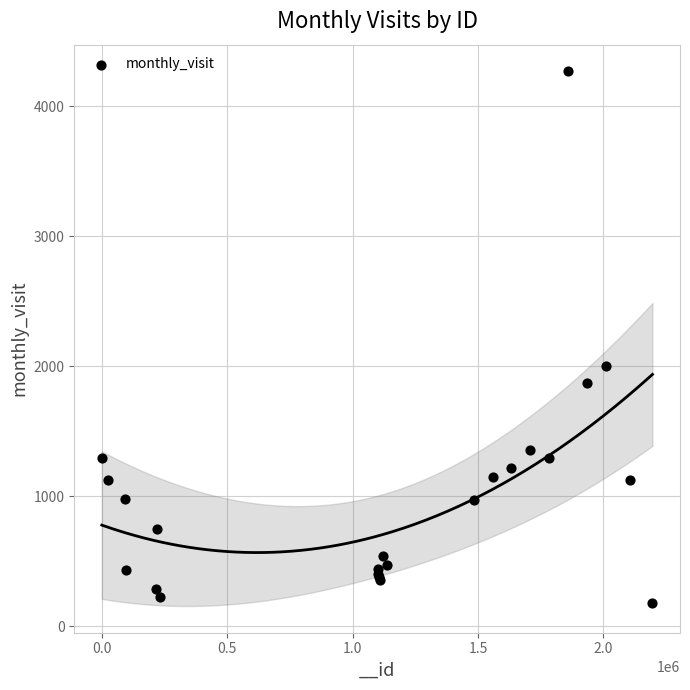

What Y value in the scatter plot is closest to 2223?

2003